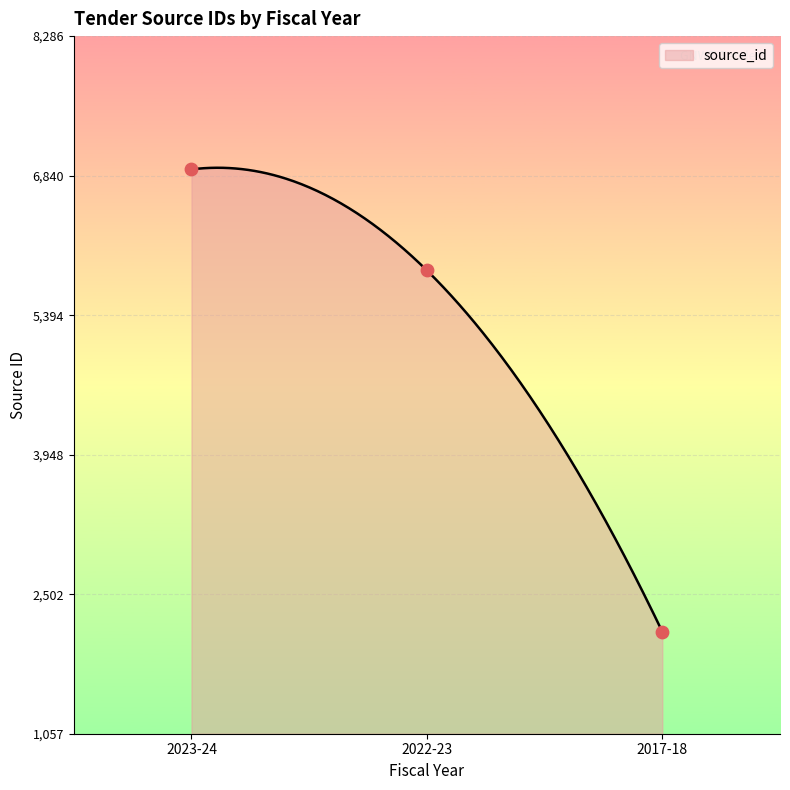

Which has a higher value, 2017-18 or 2022-23?

2022-23